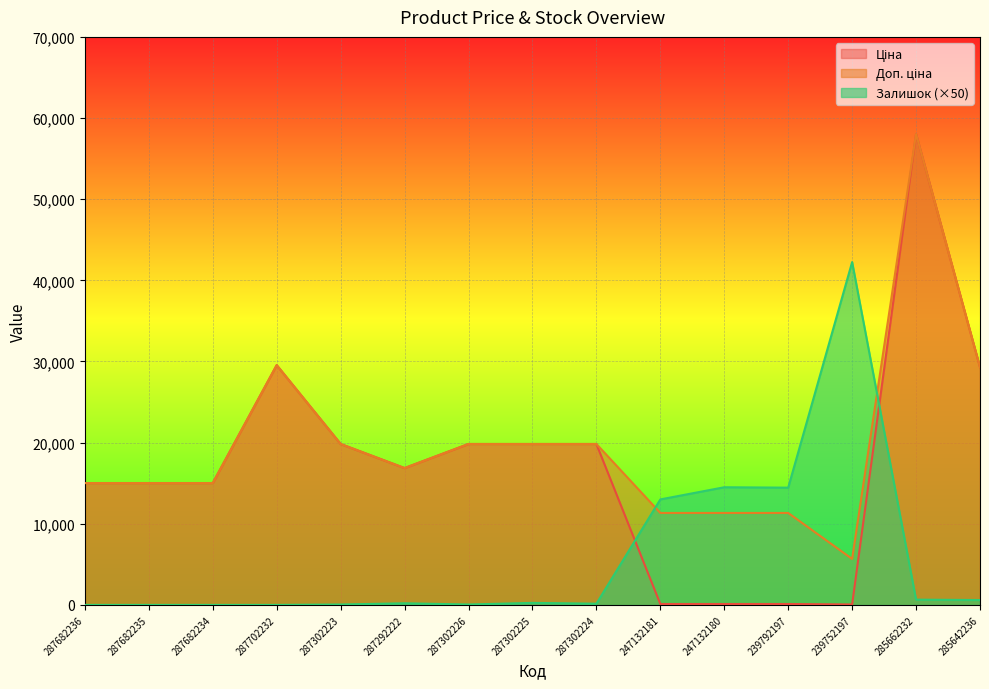

What is the difference between the maximum and second lowest values in the Ціна series?

57923.7